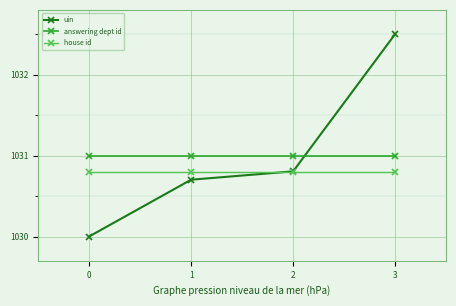

True or false: answering dept id and house id cross at least once.

False